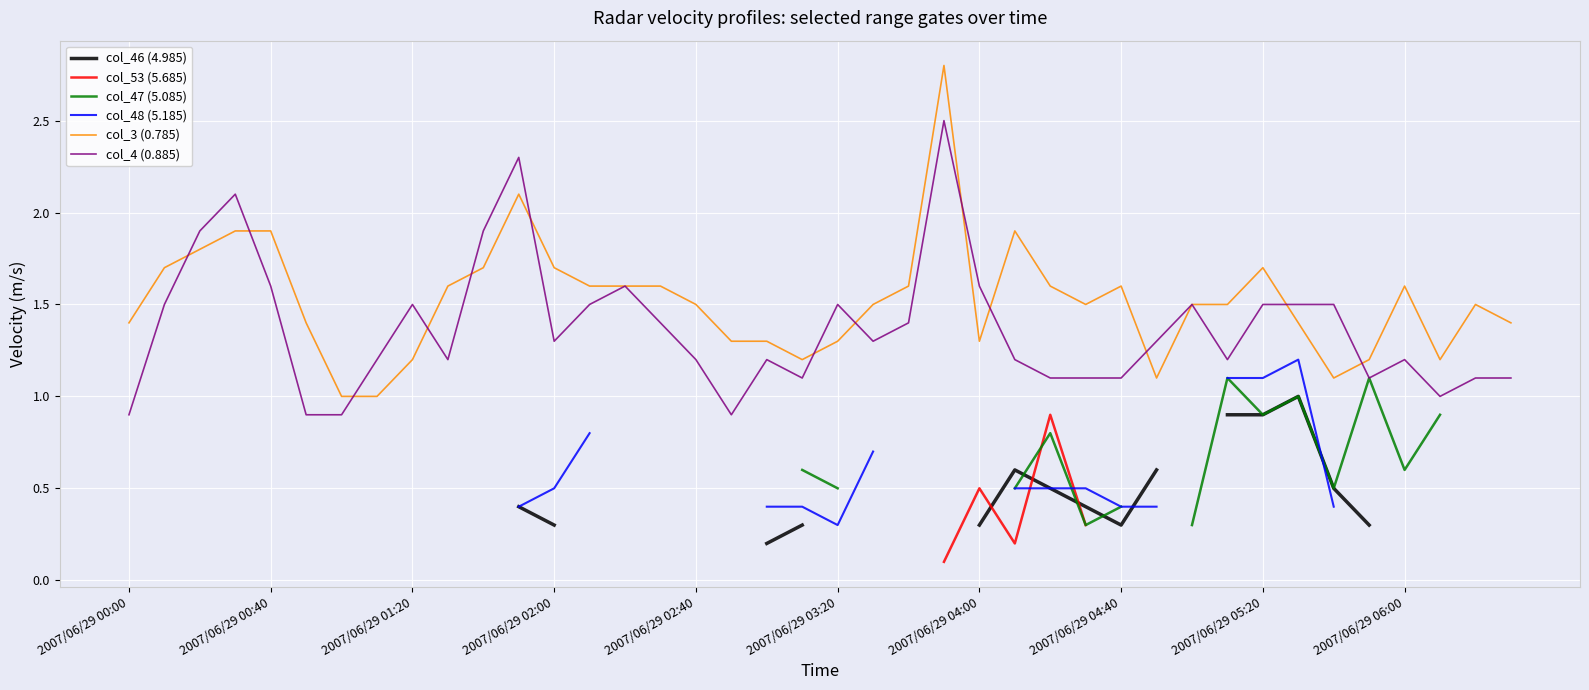

The col_3 (0.785) series shows 1.9 at 2007/06/29 00:40. True or false?

True